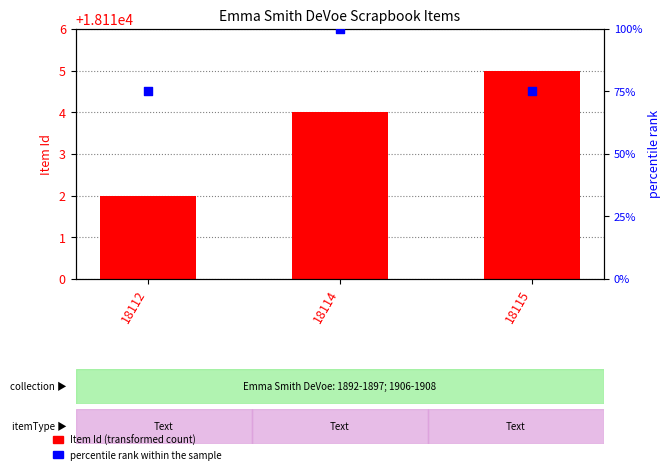

What are all the series names shown in the legend?

Item Id, percentile rank within the sample